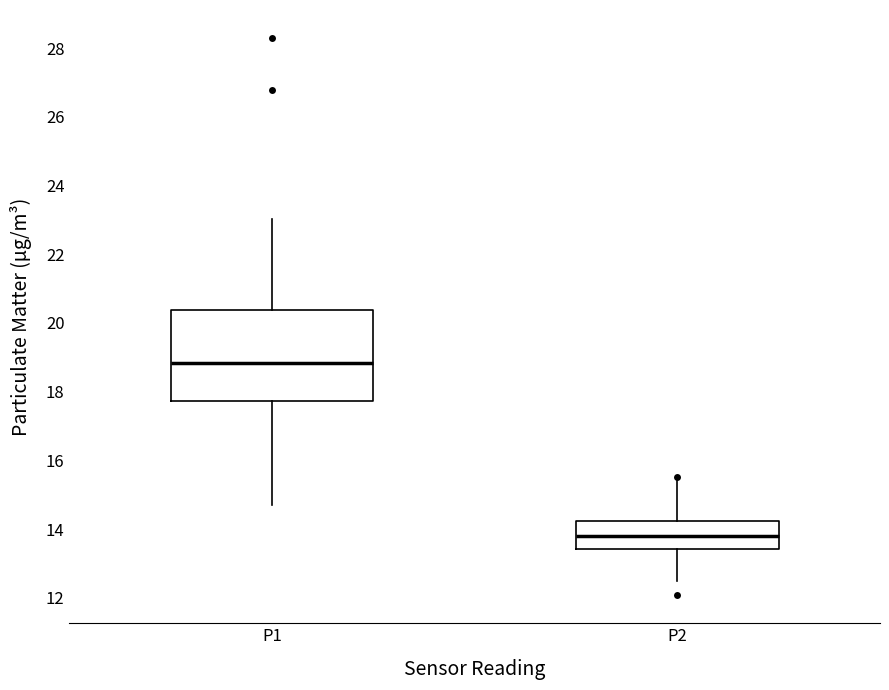

Where is the lower edge of the box for P1 on the y-axis? The values are not printed on the chart, so give them approximately, as read against the axis.

17.8